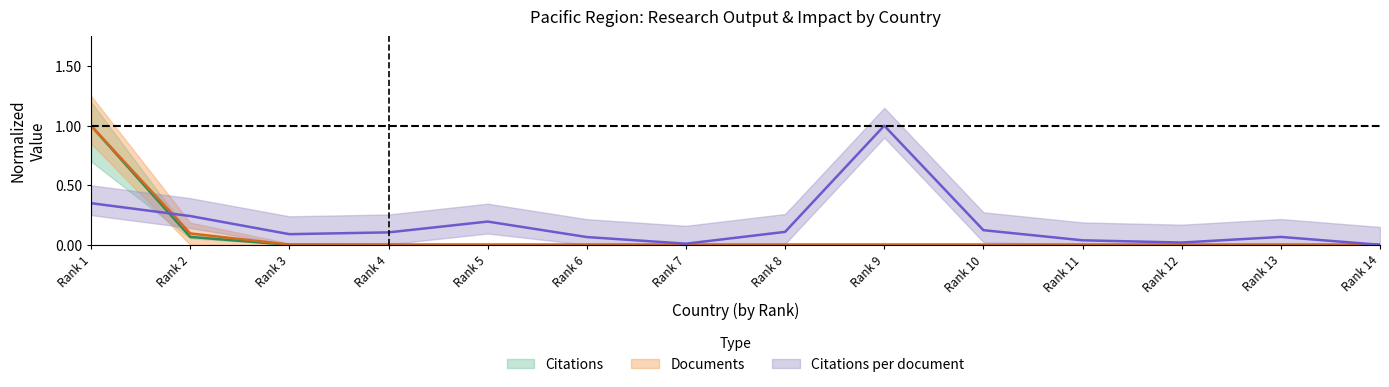

The Citations per document series shows 0.0 at Rank 8. True or false?

False